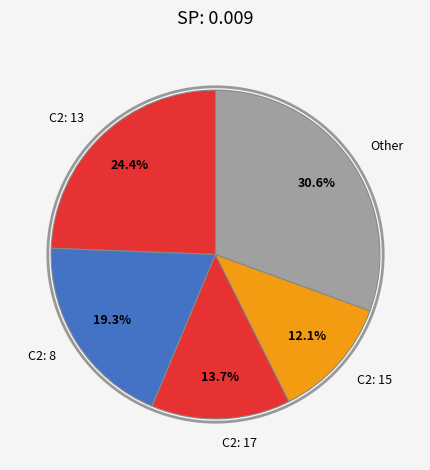

What is the ratio of the value at C2: 8 to the value at C2: 13?

0.8